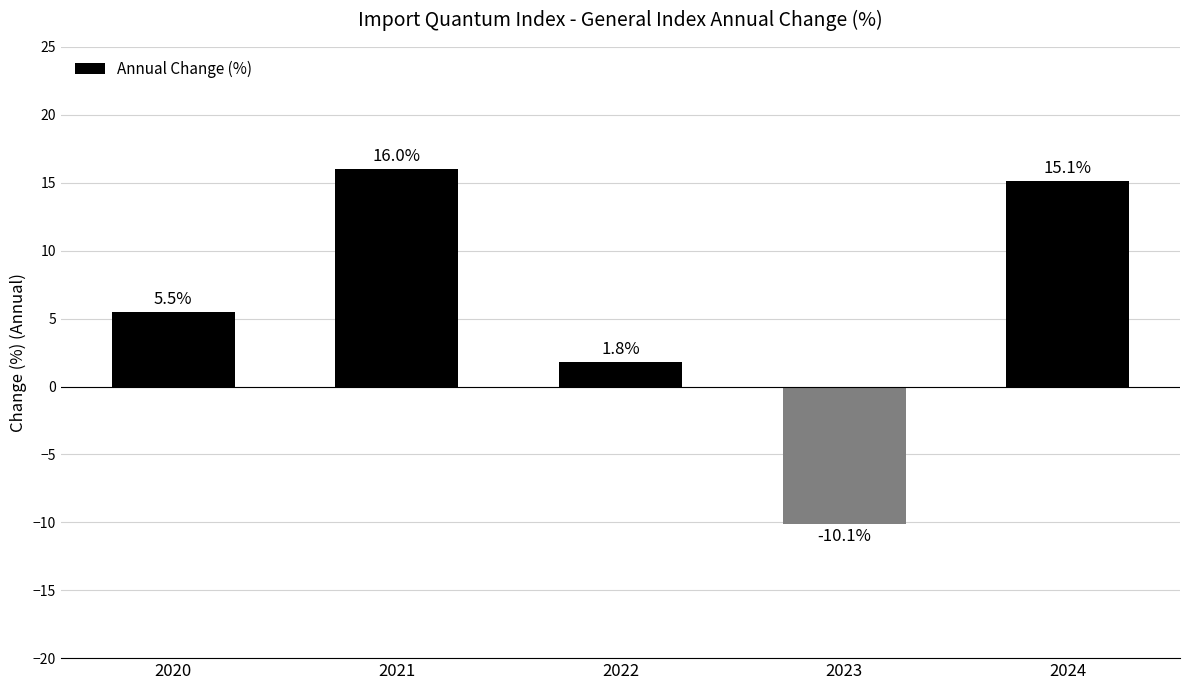

What is the change in value from 2021 to 2024?

-0.9